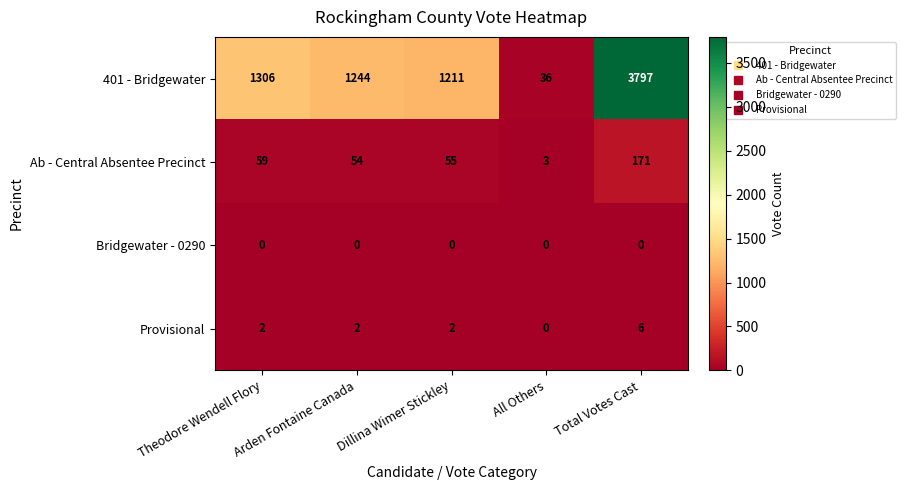

Read the 401 - Bridgewater value at Dillina Wimer Stickley, to the nearest 100.

1200